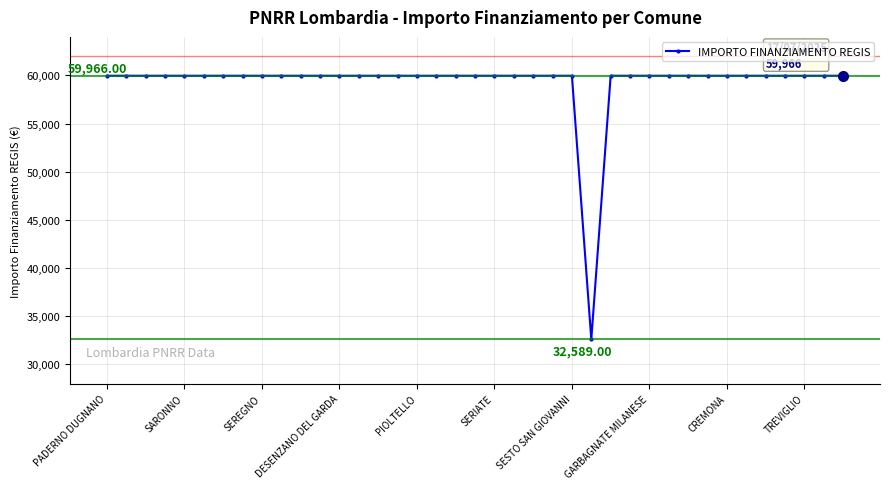

What is the sum of all values?

2311297